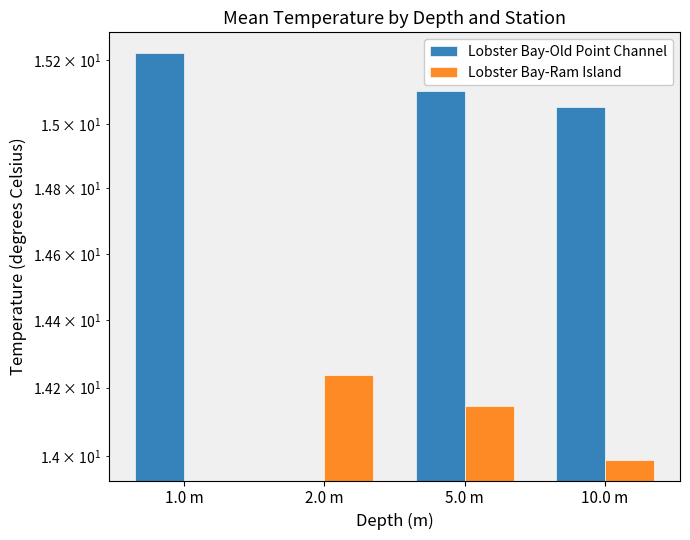

List the labels in order of Lobster Bay-Old Point Channel value, largest first.

1.0 m, 5.0 m, 10.0 m, 2.0 m